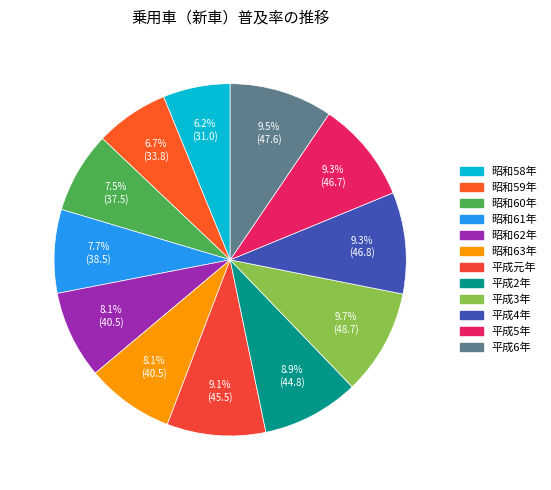

How much of the chart is everything except 昭和58年?

93.8%